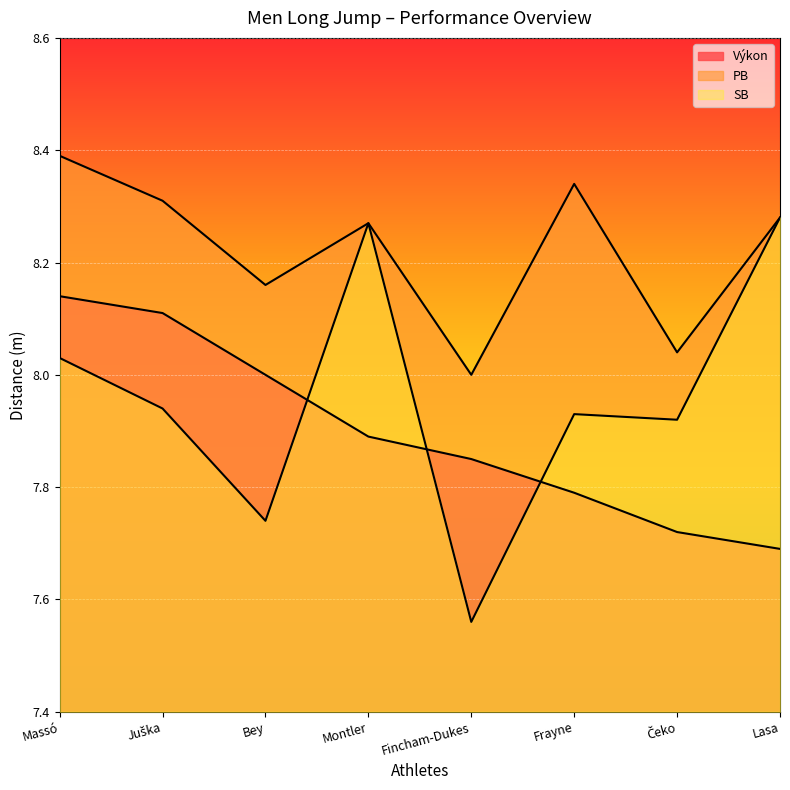

What is the maximum value shown in the chart?

8.4